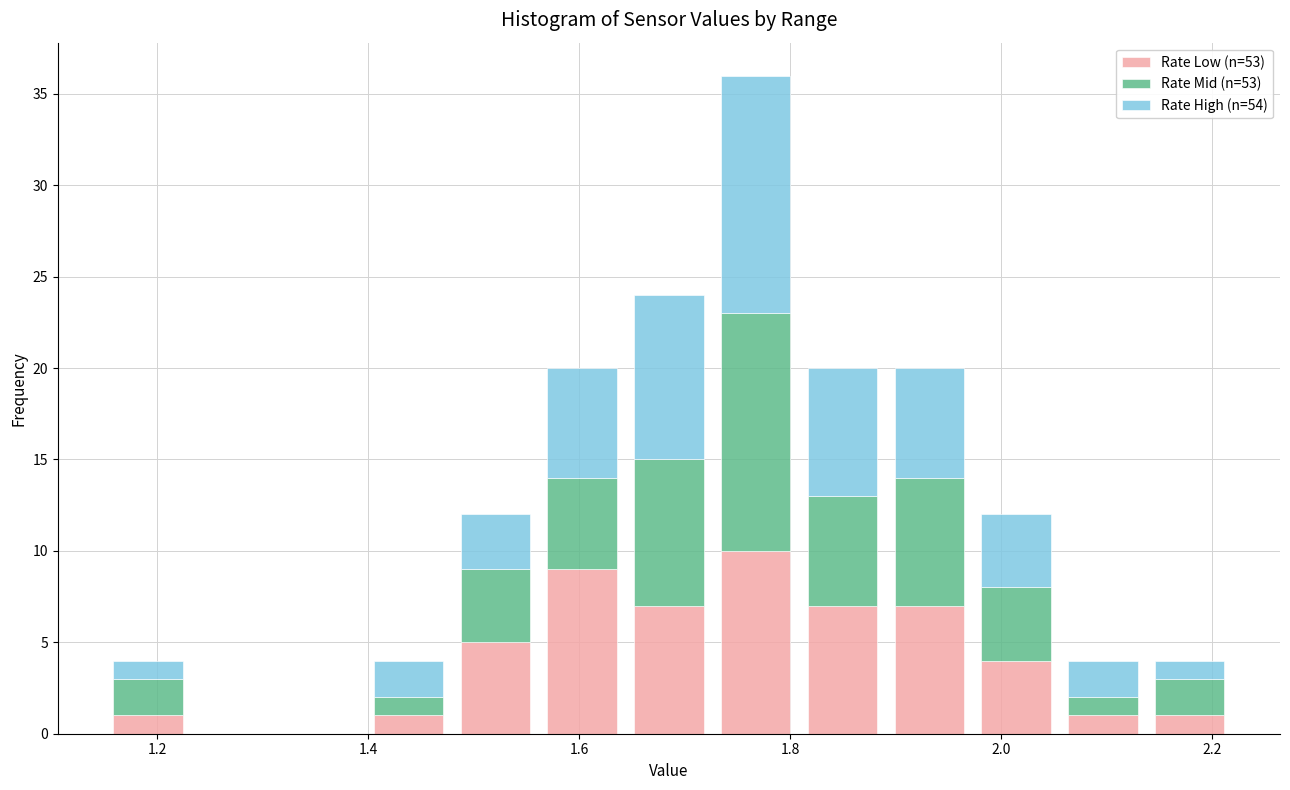

Reading left to right, transcribe this chart: for each stacked bar, give the range it covers on the x-axis and its total height. Neither the bar edges nor the heights are printed on the chart, so give them approximately, as read against the axes.

1.16 to 1.24: 4
1.24 to 1.32: 0
1.32 to 1.40: 0
1.40 to 1.48: 4
1.48 to 1.56: 12
1.56 to 1.64: 20
1.64 to 1.72: 24
1.72 to 1.80: 36
1.80 to 1.90: 20
1.90 to 1.98: 20
1.98 to 2.06: 12
2.06 to 2.14: 4
2.14 to 2.22: 4